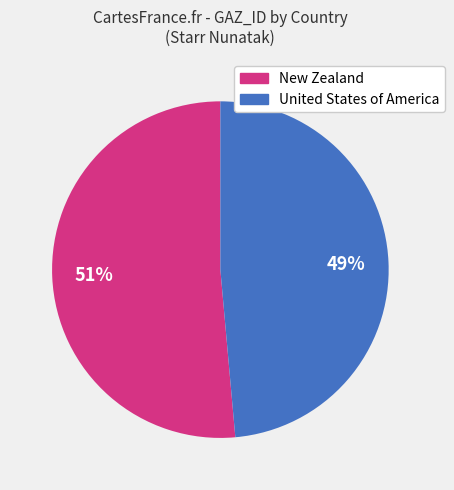

Which slice is the smallest?

United States of America